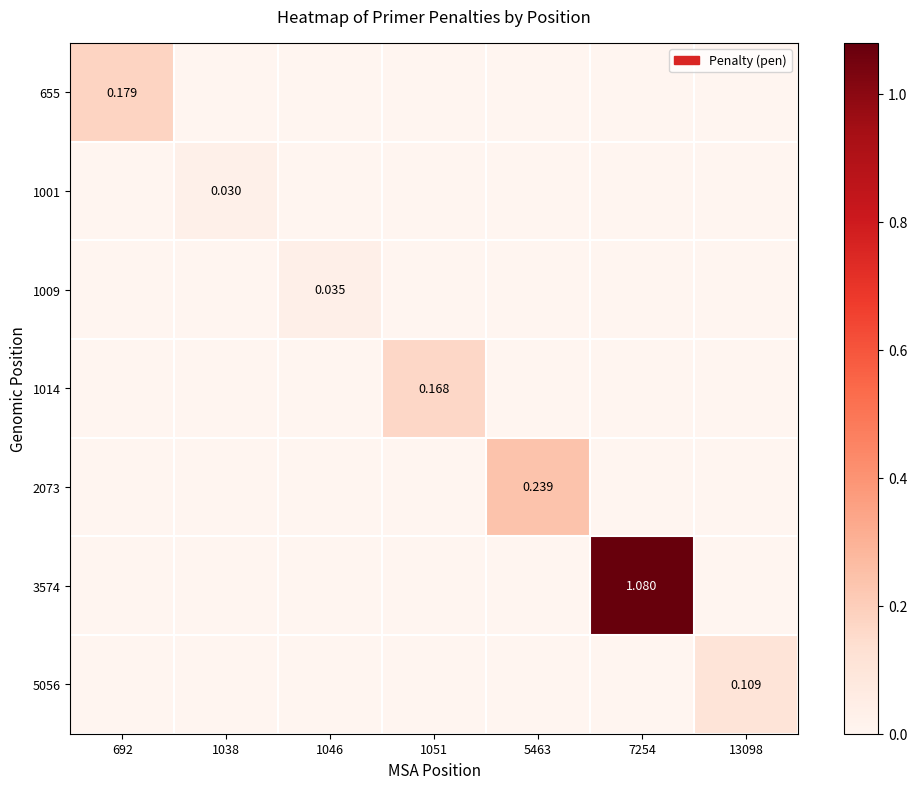

At which category is the sum across all series the highest?

7254